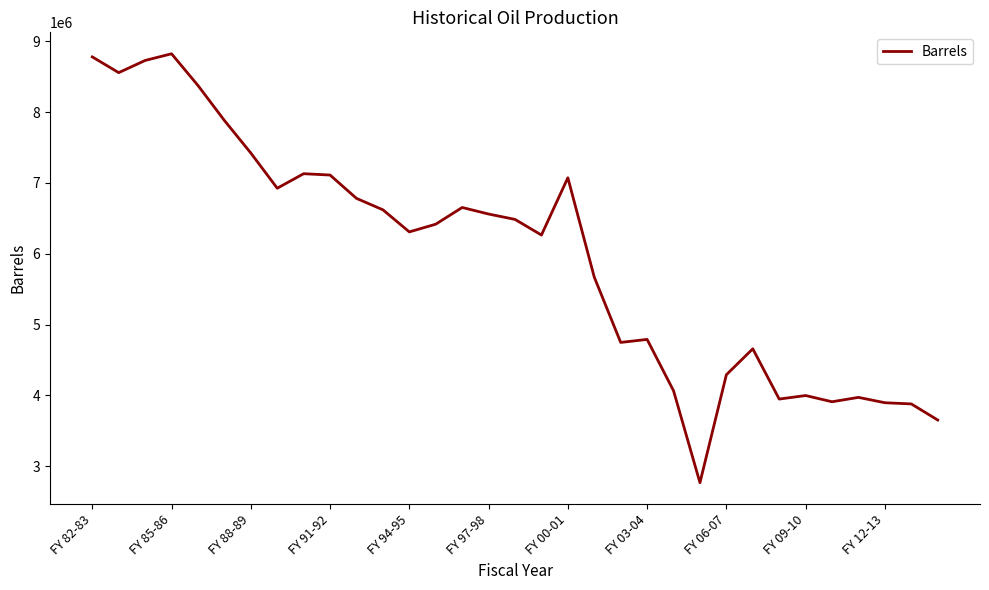

What is the difference between the maximum and minimum values?

6058341.5